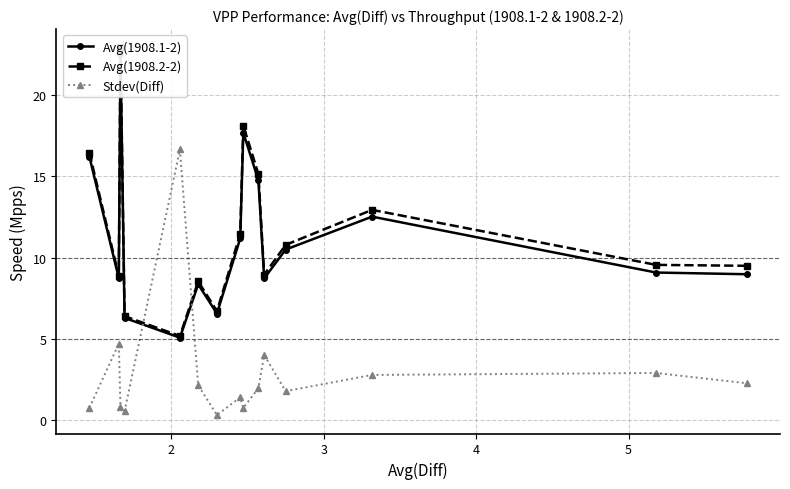

What are all the series names shown in the legend?

Avg(1908.1-2), Avg(1908.2-2), Stdev(Diff)